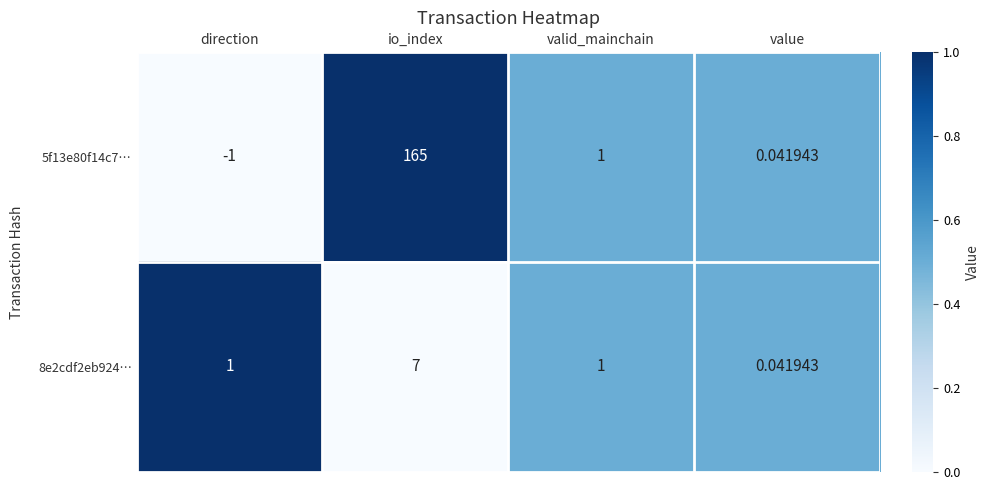

How many series are shown in this chart?

2